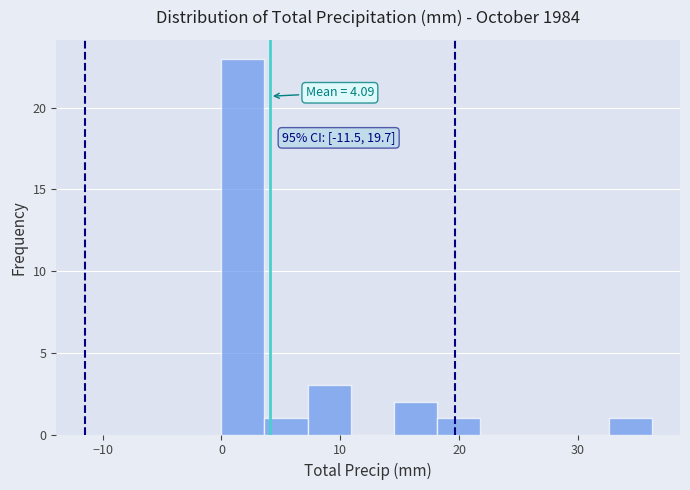

Around what value on the x-axis is the tallest bar? Give the approximate position of its centre, as read against the axis.

2